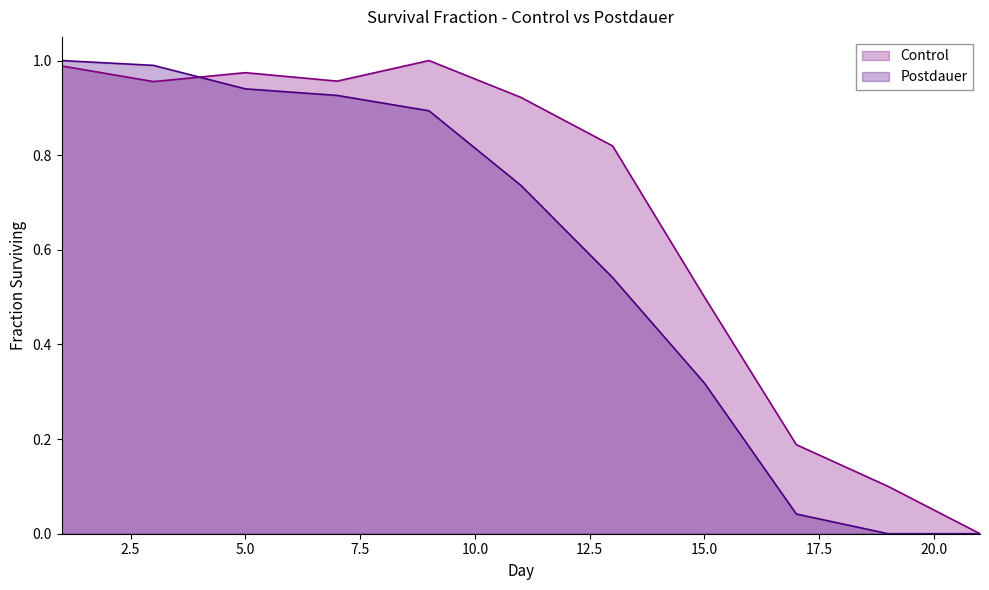

Read the Postdauer value at 13.

0.5